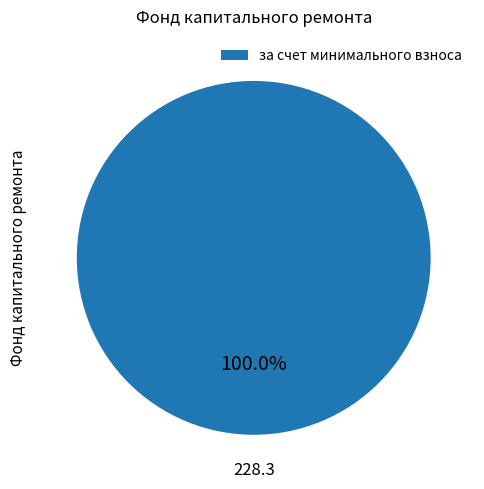

How many segments does this pie chart have?

1